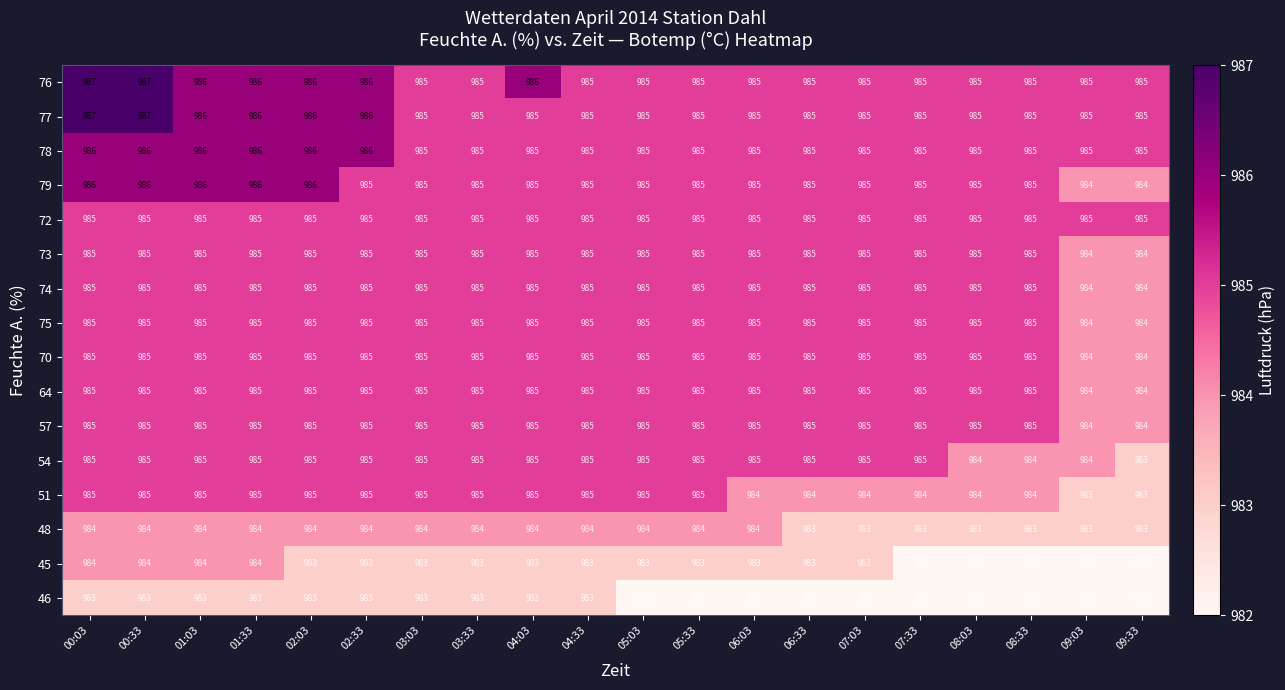

How many categories are shown in the chart?

20